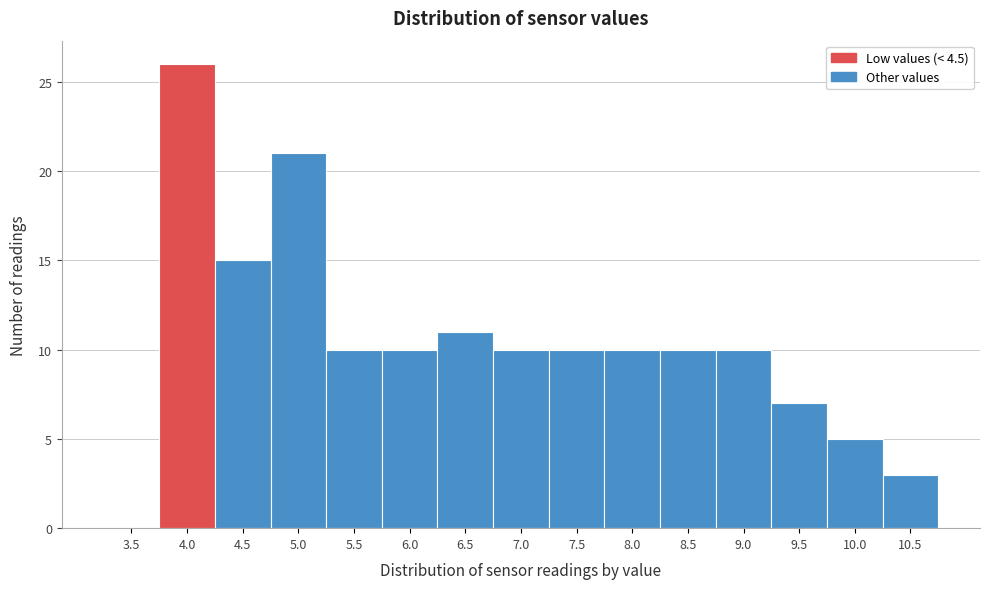

Reading left to right, extract all data points from this chart.

3.5=0	4.0=26	4.5=15	5.0=21	5.5=10	6.0=10	6.5=11	7.0=10	7.5=10	8.0=10	8.5=10	9.0=10	9.5=7	10.0=5	10.5=3